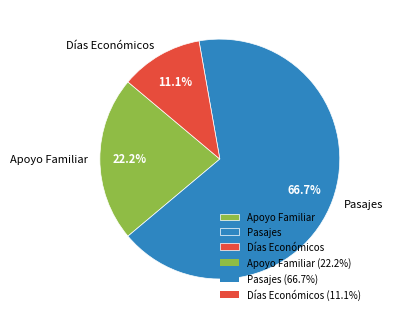

To the nearest percent, what is the combined percentage of Días Económicos and Pasajes?

78%